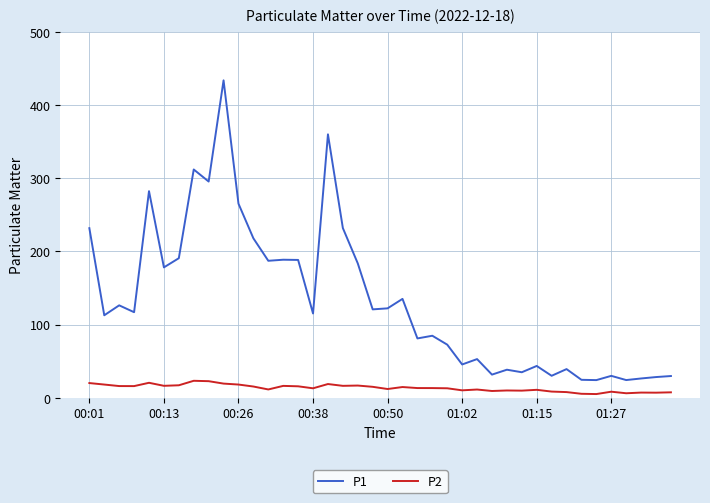

What is the difference between the maximum and second lowest values in the P2 series?

17.8